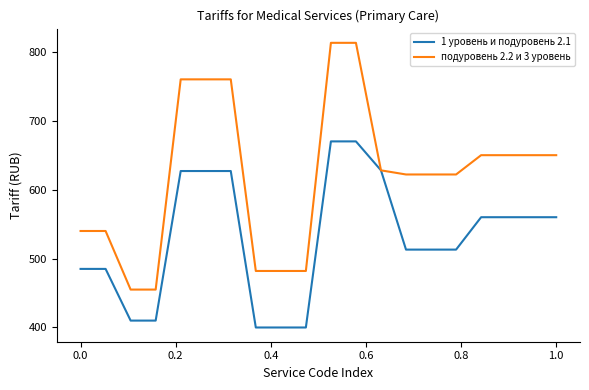

Which series has the largest total across all categories?

подуровень 2.2 и 3 уровень